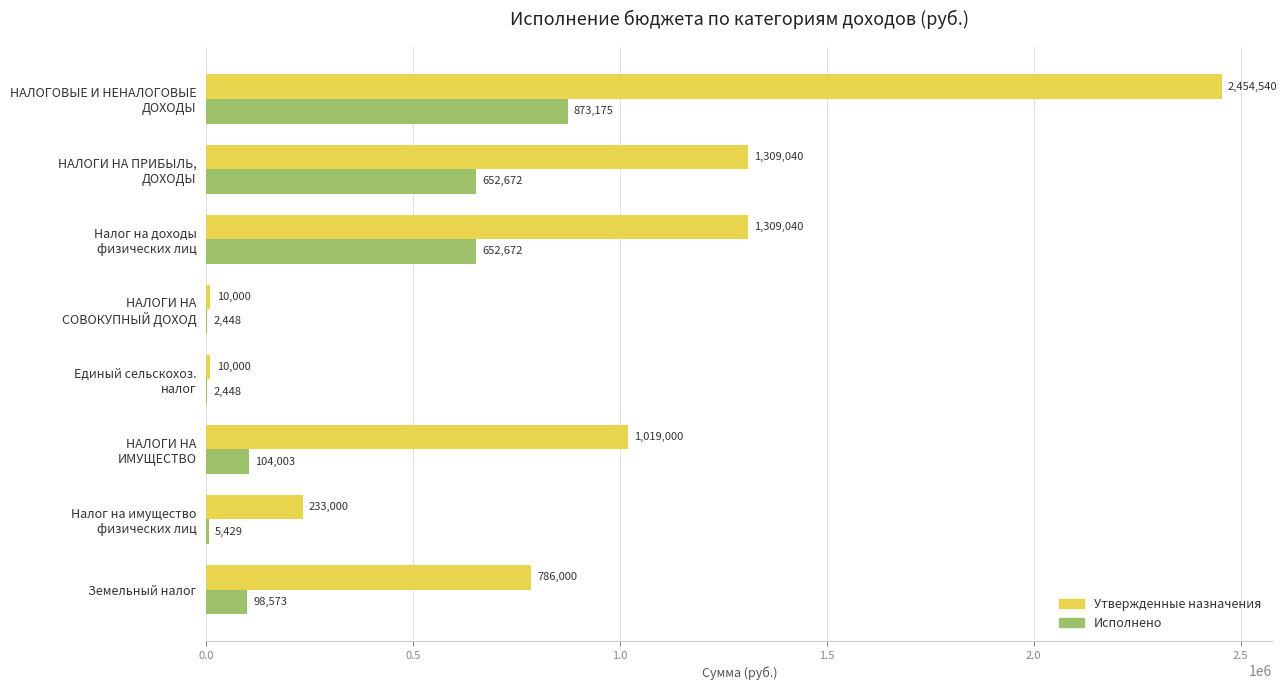

Is it true that Исполнено equals 98573.1 at Земельный налог?

True